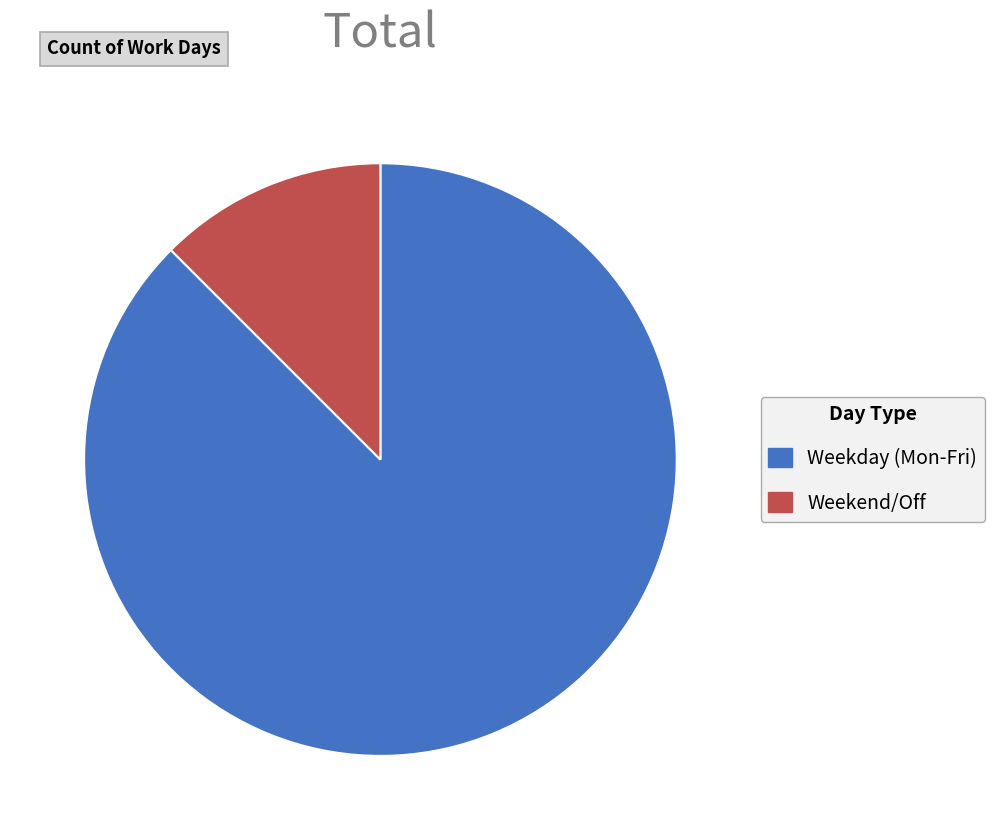

How many segments does this pie chart have?

2